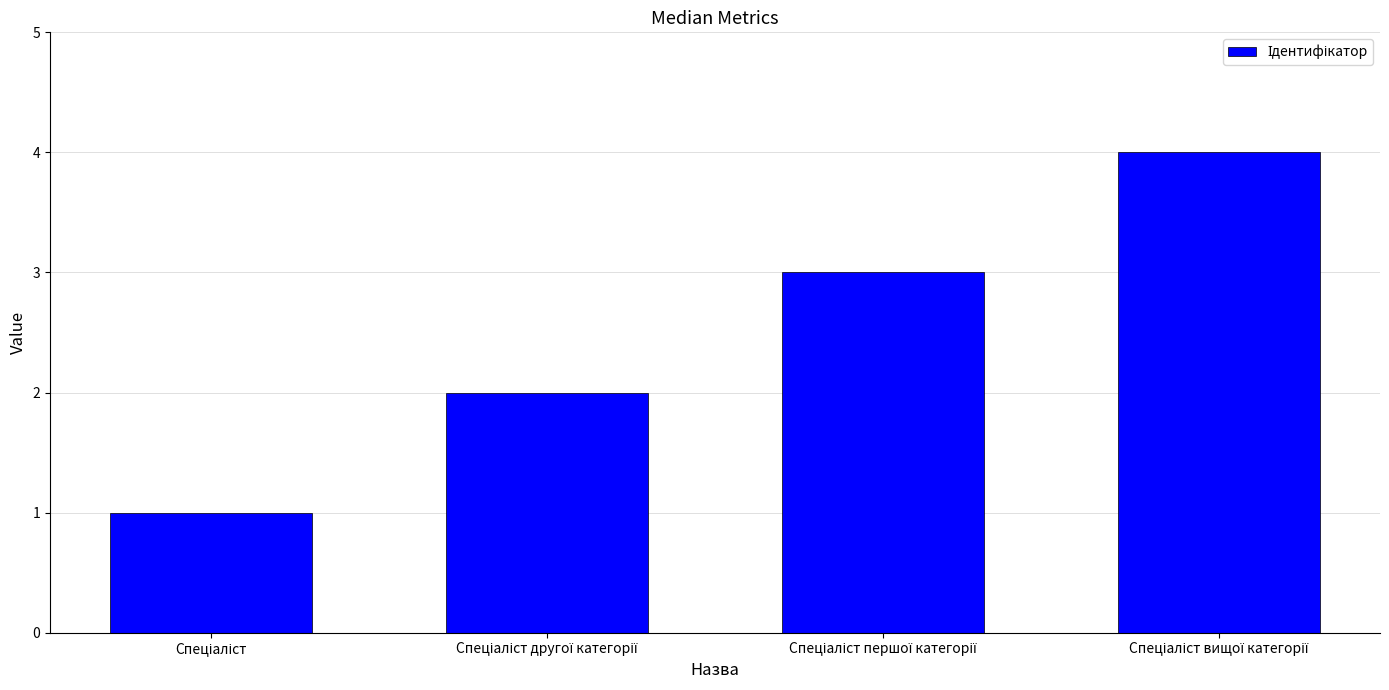

What is the difference between the maximum and minimum values?

3